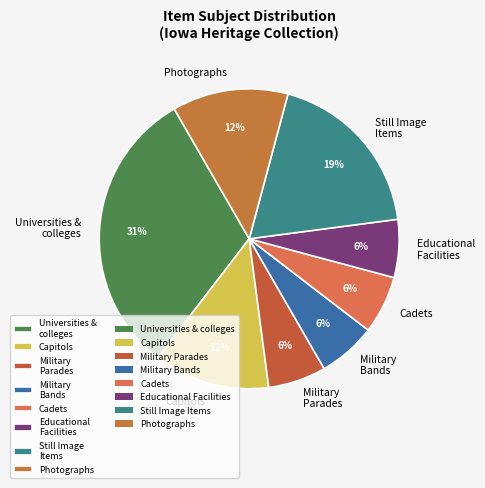

Approximately how many times larger is the value at Capitols compared to Military Bands?

2.0